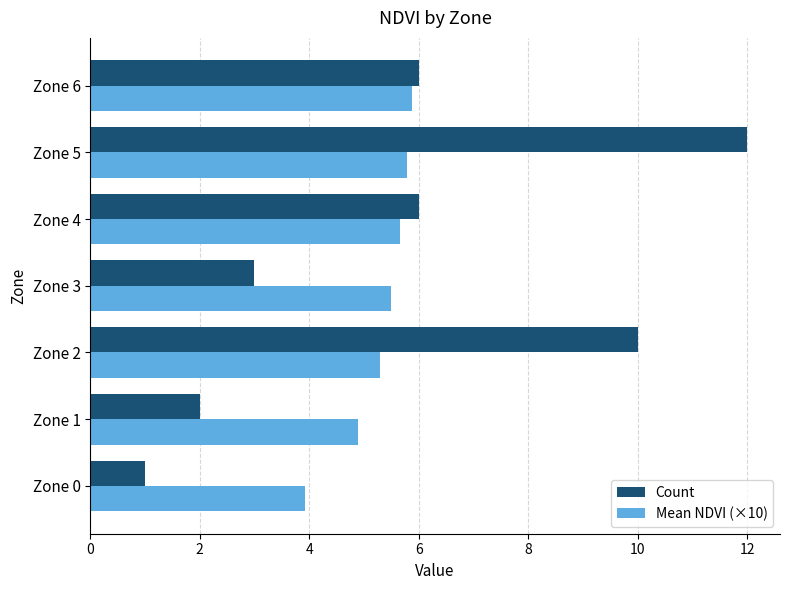

Which category has the highest value across all series?

Zone 5